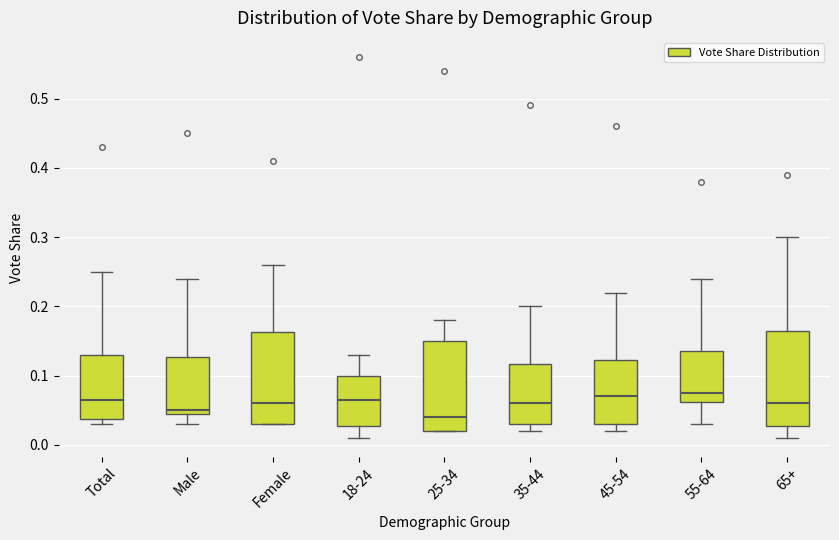

Reading left to right, read every box against the y-axis: the position of its median line, the range the box covers, and the ends of its whiskers. The values are not printed on the chart, so give them approximately, as read against the axis.

Total: median 0.07, box 0.04 to 0.13, whiskers 0.03 to 0.25
Male: median 0.05 (just above the box's lower edge), box 0.05 to 0.13, whiskers 0.03 to 0.24
Female: median 0.06, box 0.03 to 0.16, whiskers 0.03 to 0.26
18-24: median 0.07, box 0.03 to 0.10, whiskers 0.01 to 0.13
25-34: median 0.04, box 0.02 to 0.15, whiskers 0.02 to 0.18
35-44: median 0.06, box 0.03 to 0.12, whiskers 0.02 to 0.20
45-54: median 0.07, box 0.03 to 0.12, whiskers 0.02 to 0.22
55-64: median 0.08, box 0.06 to 0.14, whiskers 0.03 to 0.24
65+: median 0.06, box 0.03 to 0.17, whiskers 0.01 to 0.30